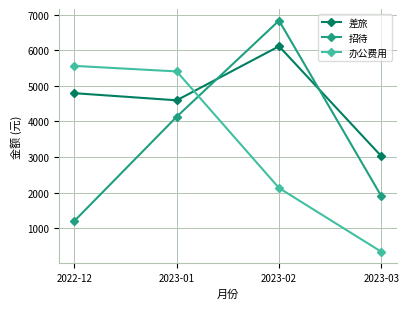

After their last crossing, which series has the higher values: 招待 or 差旅?

差旅